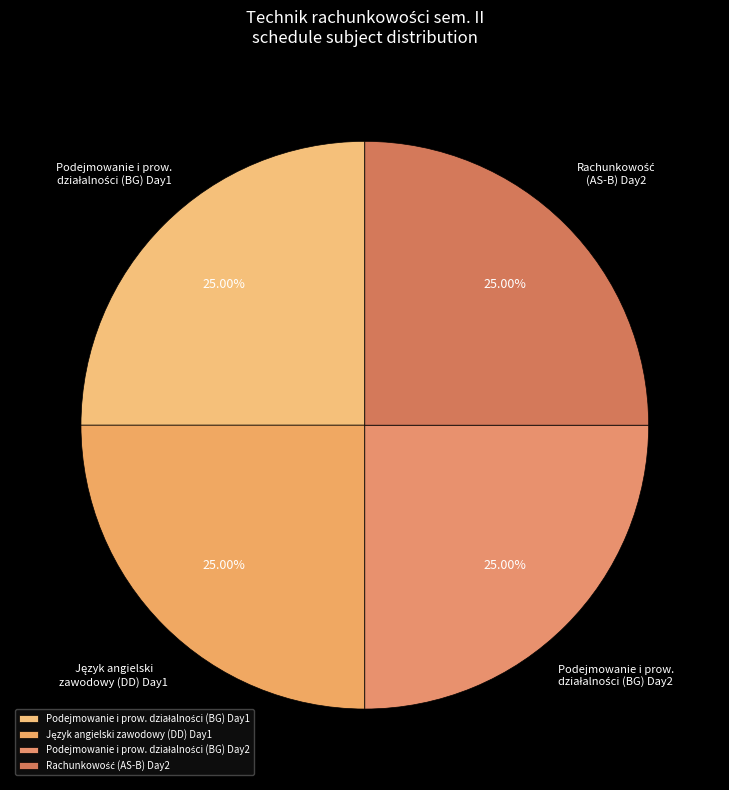

How many segments does this pie chart have?

4